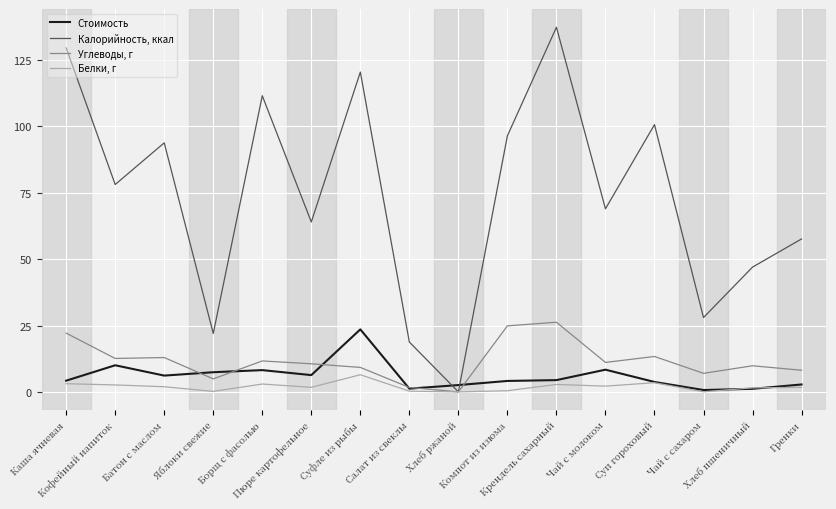

In Белки, г, how many points are lower than both neighbors (excluding endpoints)?

5